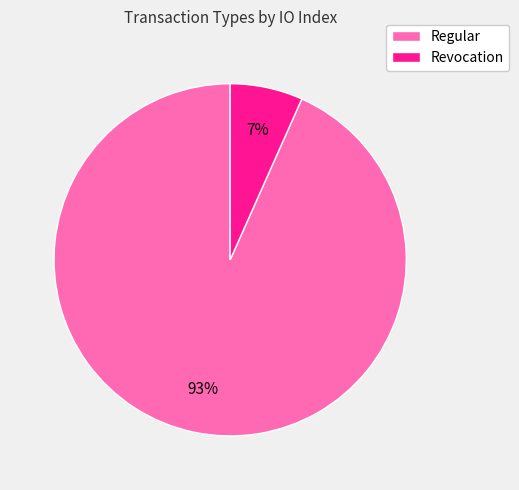

Which category accounts for the majority?

Regular